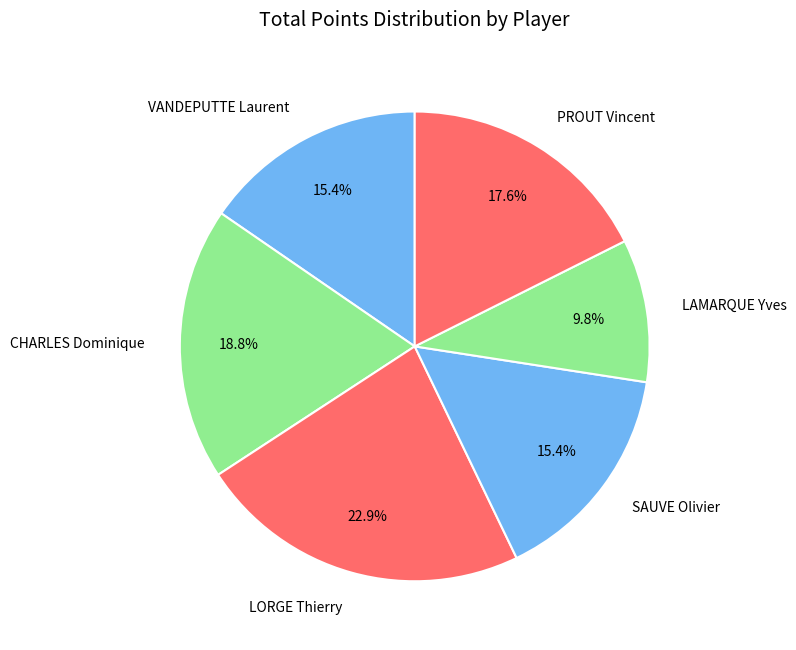

What is the ratio of the value at VANDEPUTTE Laurent to the value at PROUT Vincent?

0.9